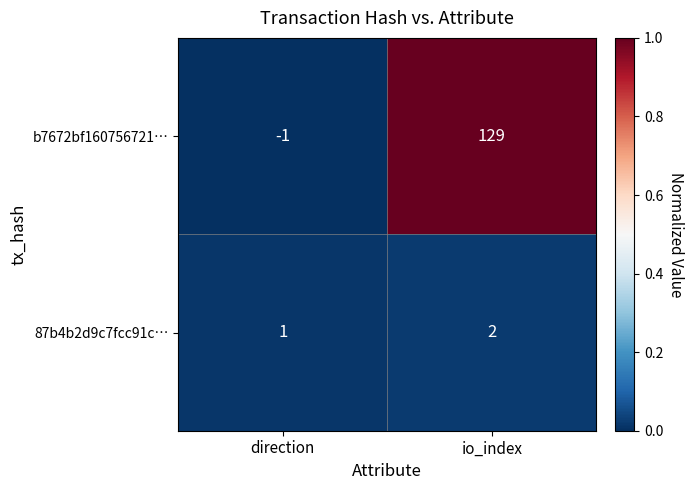

What is the difference between the highest and lowest values at io_index?

127